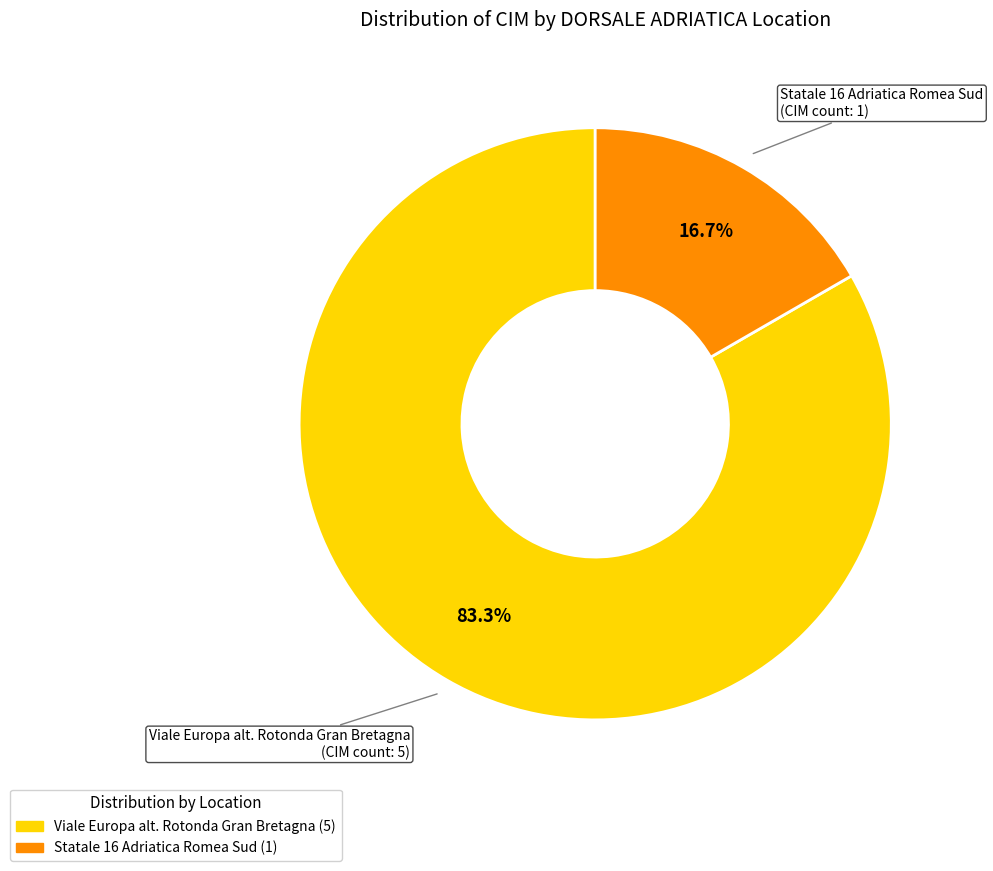

What percentage is the Statale 16 Adriatica Romea Sud slice, to the nearest percent?

17%